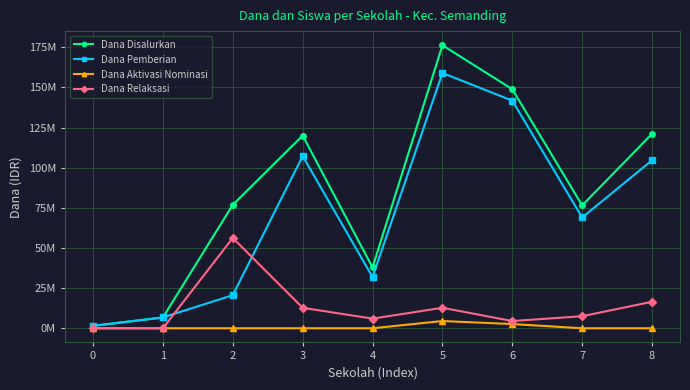

At which category does the chart reach its peak across all series?

5